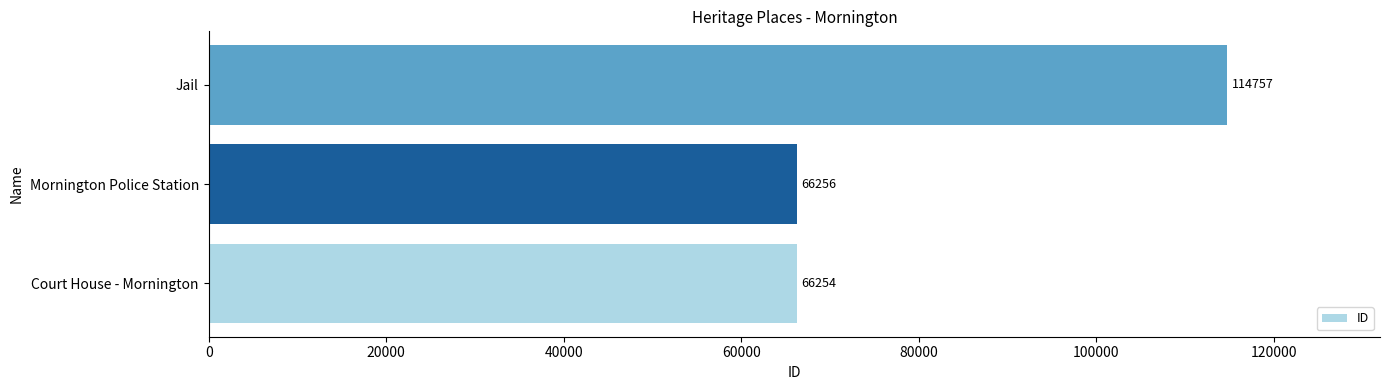

Reading bottom to top, extract all data points from this chart.

66254	66256	114757